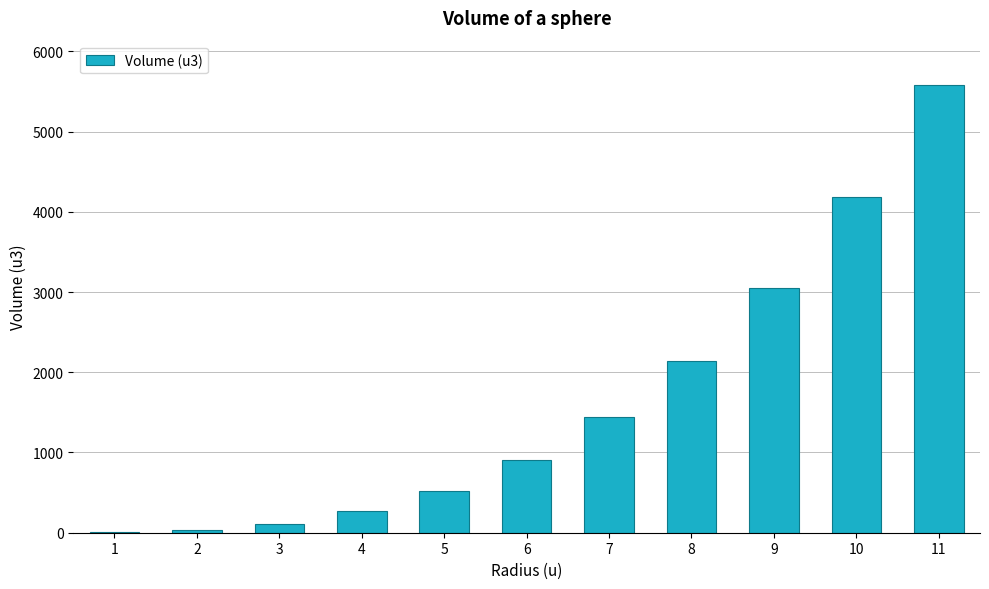

Is it true that the value at 10 is 1704.2?

False